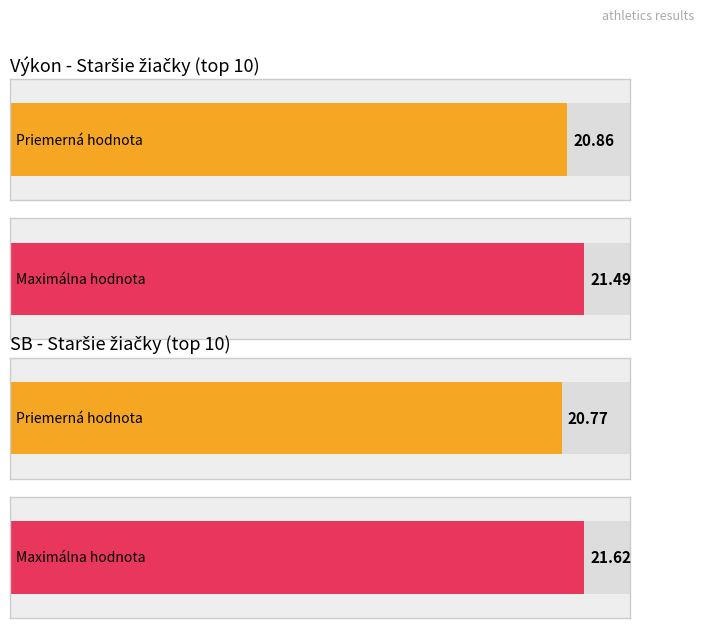

Rank the series by their maximum value, from lowest to highest.

Výkon, SB